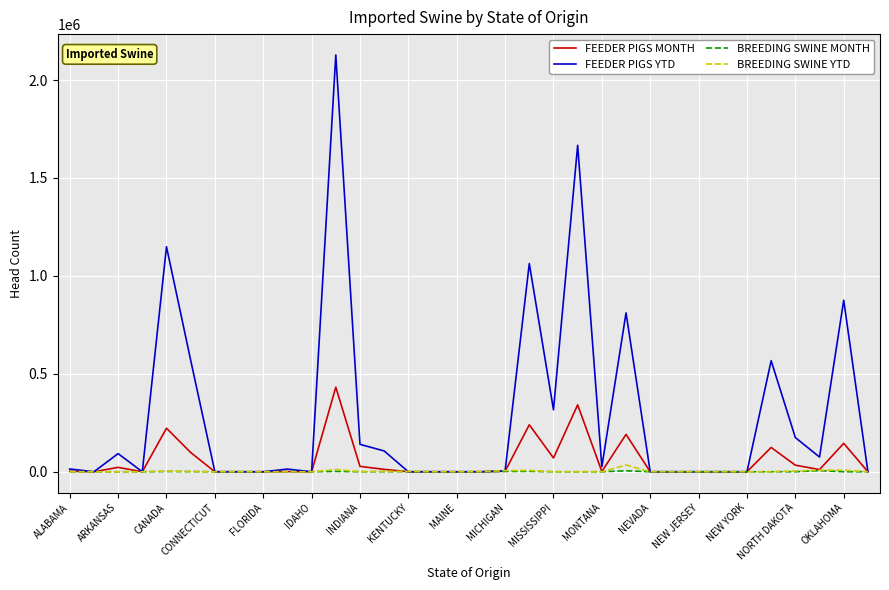

Which series has the largest total across all categories?

FEEDER PIGS YTD